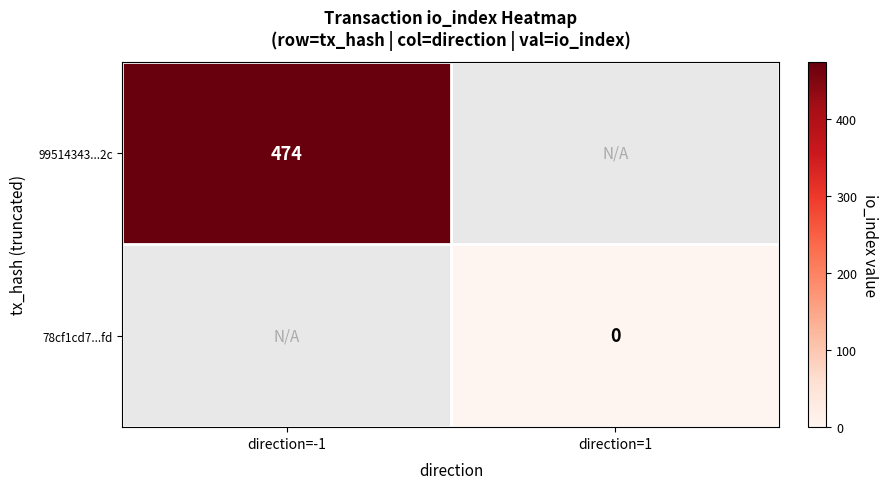

The value of 99514343...2c at direction=-1 is 126. True or false?

False